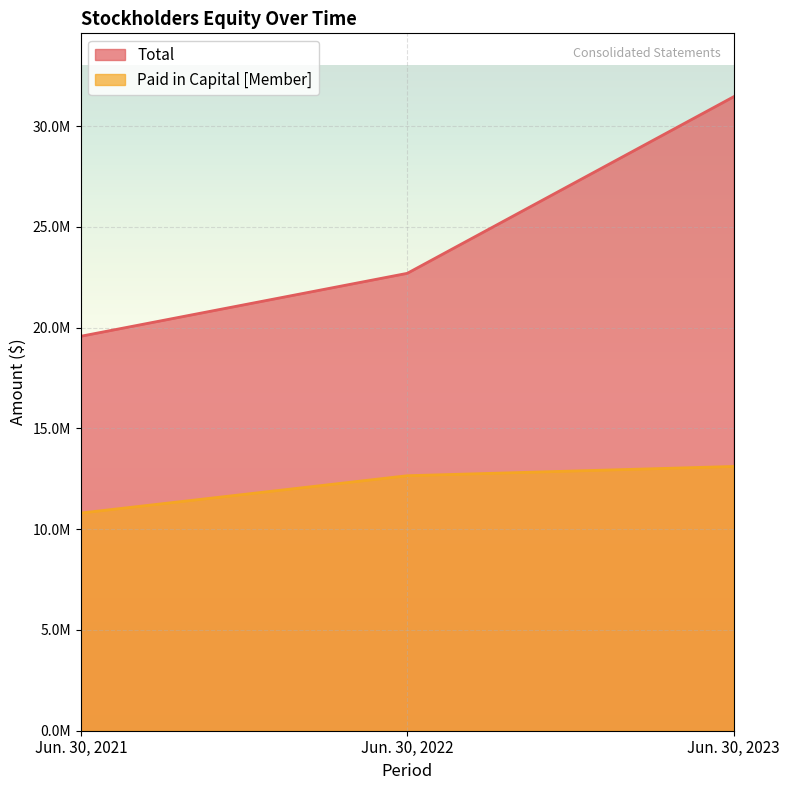

Which category has the lowest value across all series?

Jun. 30, 2021